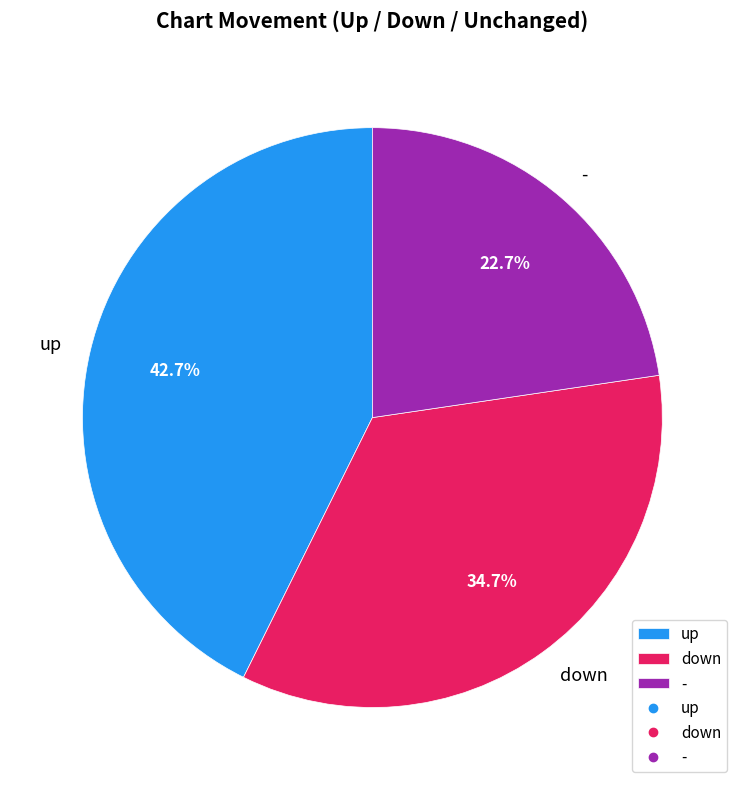

To the nearest percent, what is the difference between the - and up slice percentages?

20%